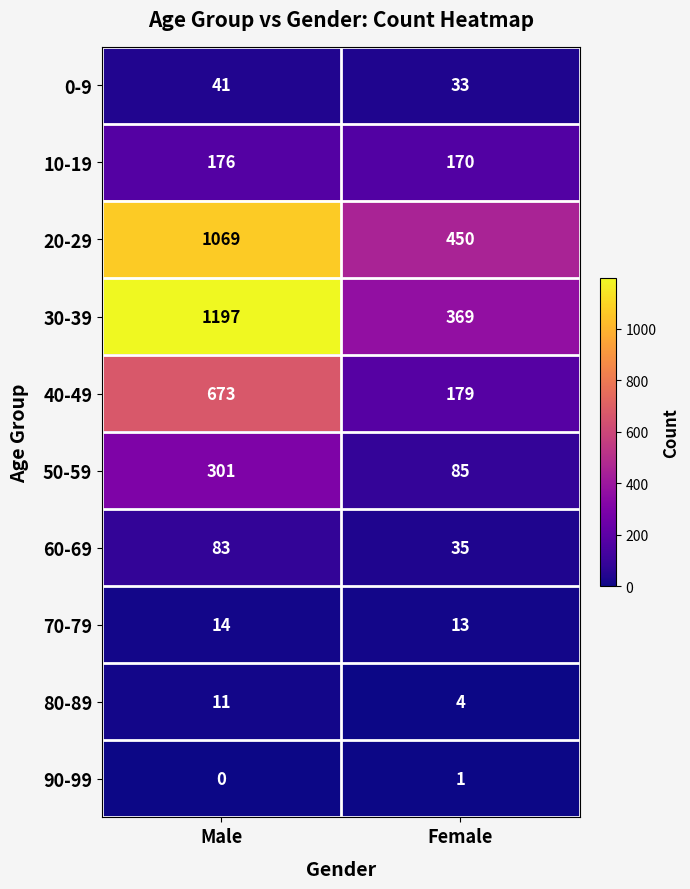

What is the difference between the 80-89 values at Female and Male?

7